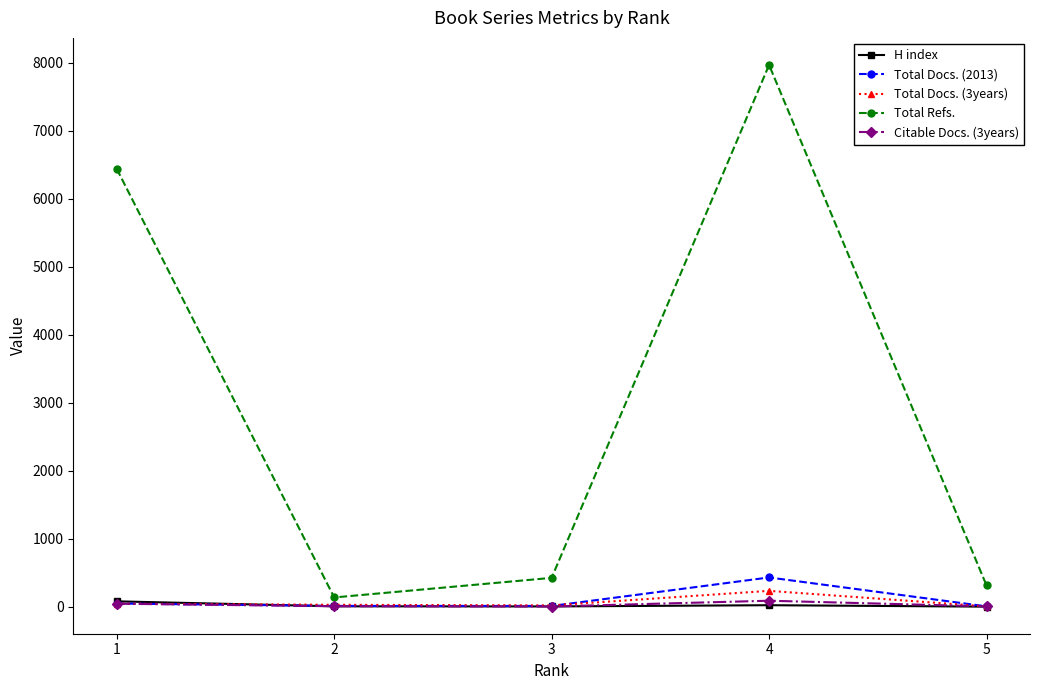

True or false: H index and Total Refs. cross at least once.

False